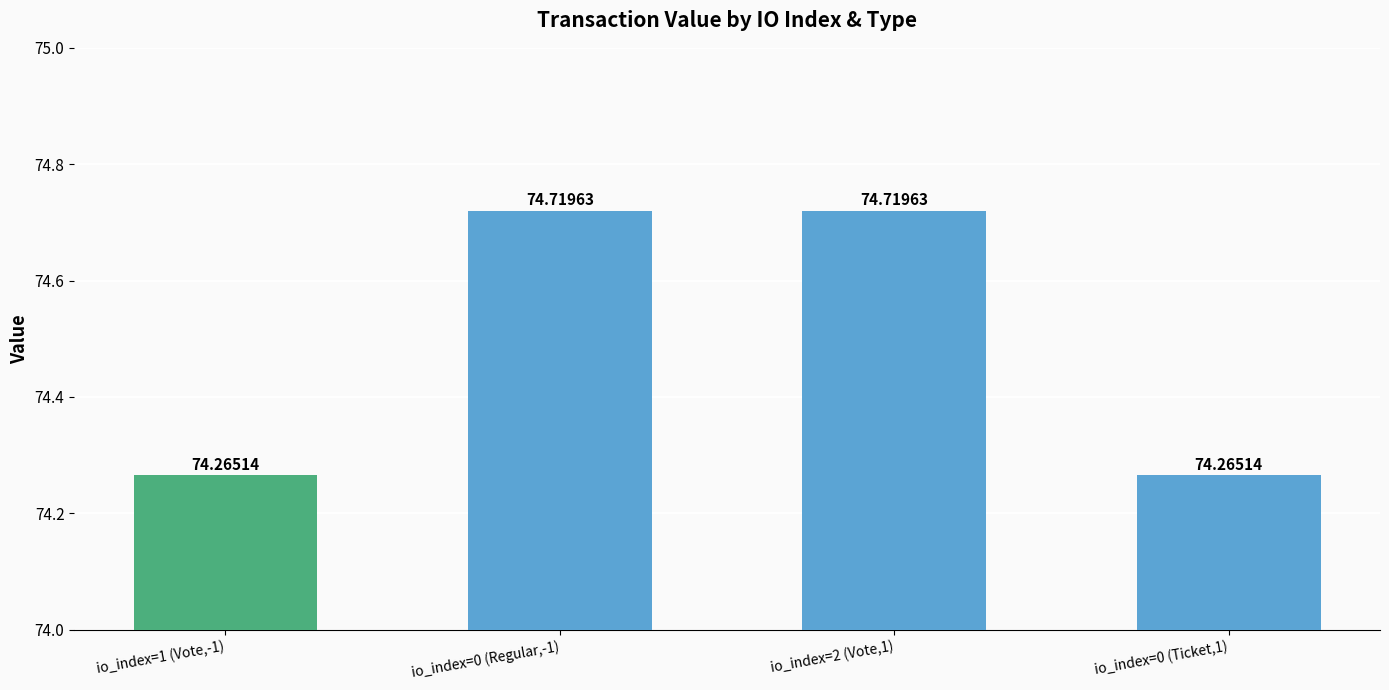

What is the difference between the maximum and second lowest values?

0.5